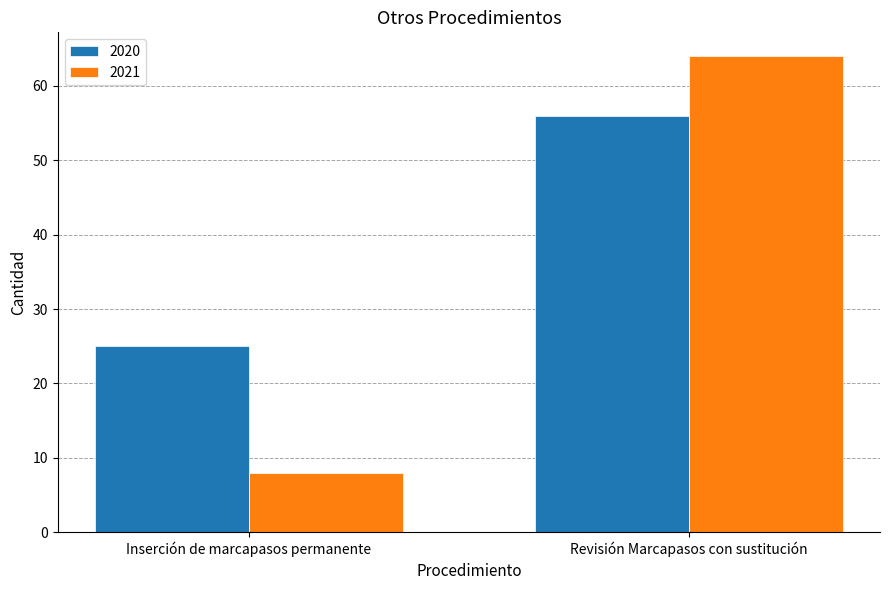

Is it true that 2020 equals 42 at Inserción de marcapasos permanente?

False